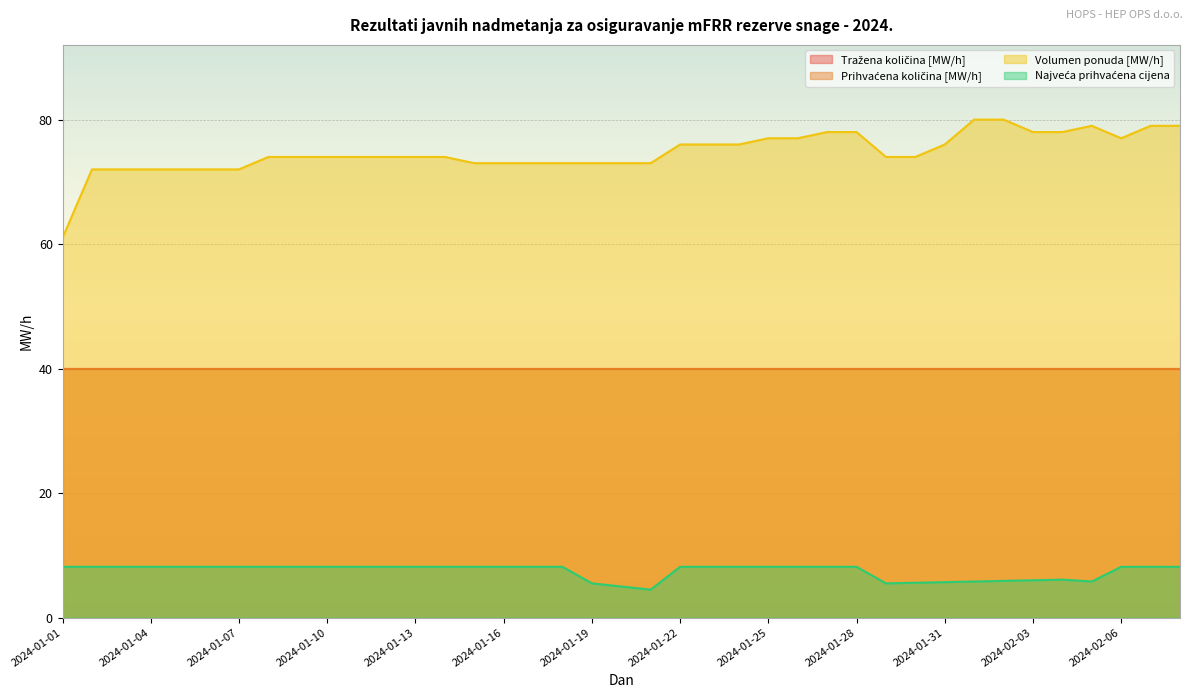

How many lines are shown in the chart?

4